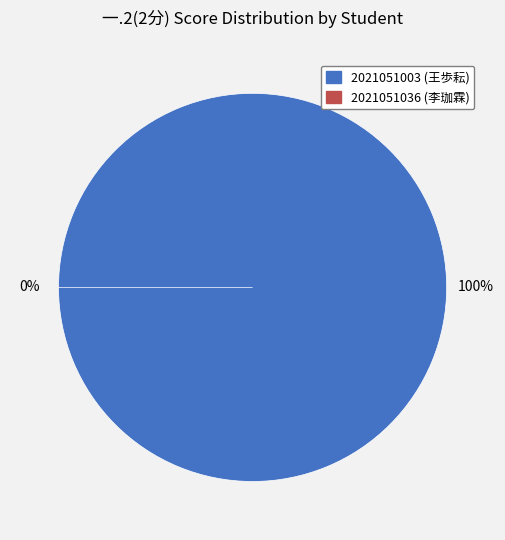

To the nearest percent, what is the difference between the 2021051003 and 2021051036 slice percentages?

100%